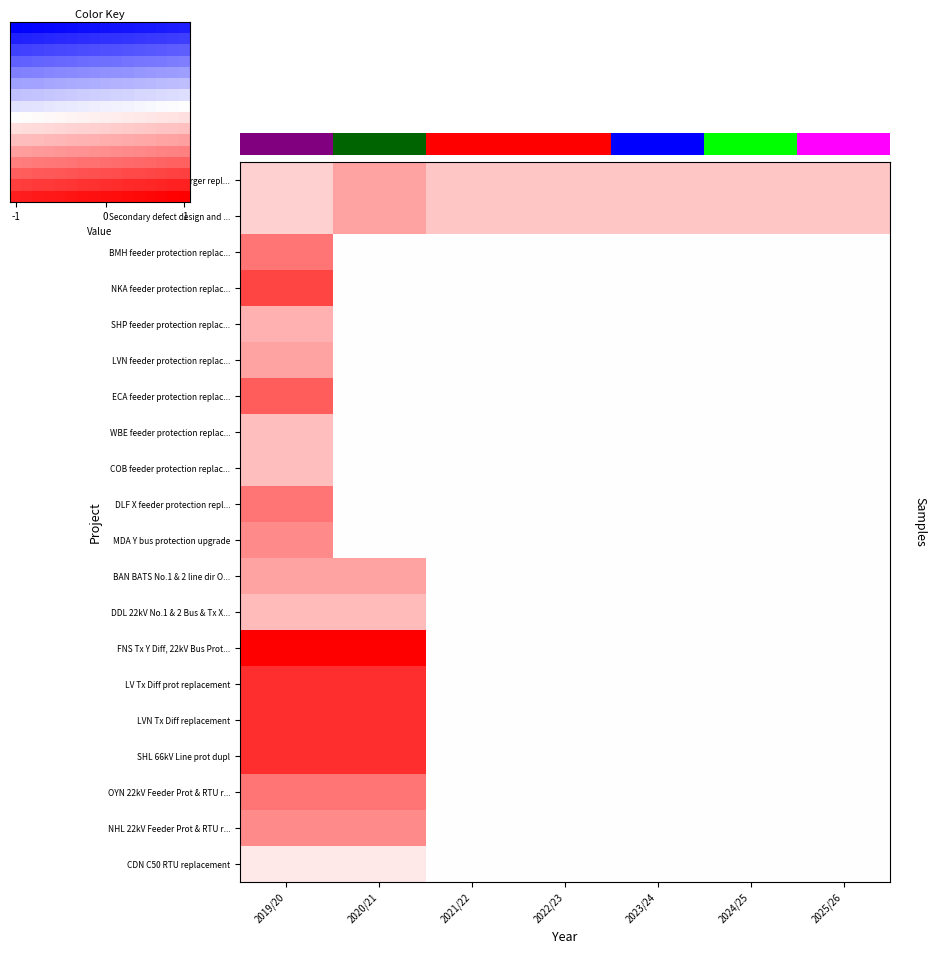

Which has a higher value, 2020/21 or 2023/24?

2020/21